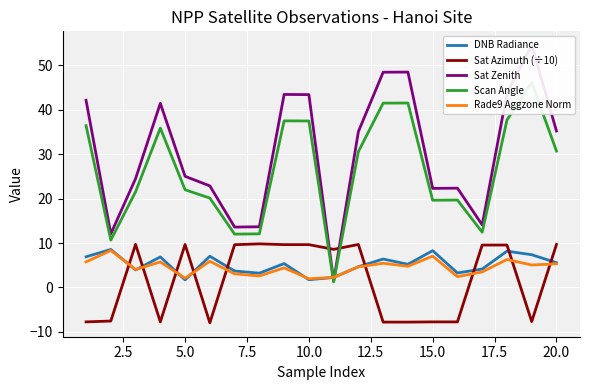

What is the difference between the maximum and minimum values in the Scan Angle series?

44.9